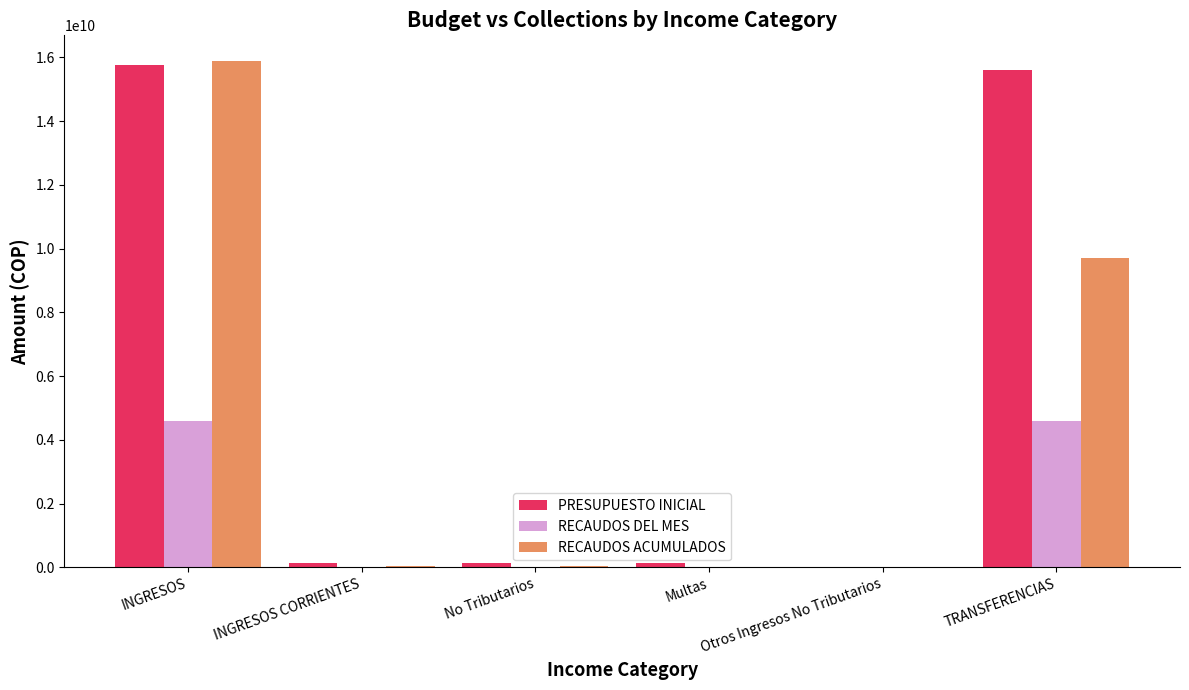

Between INGRESOS and INGRESOS CORRIENTES, which series saw the biggest shift?

RECAUDOS ACUMULADOS